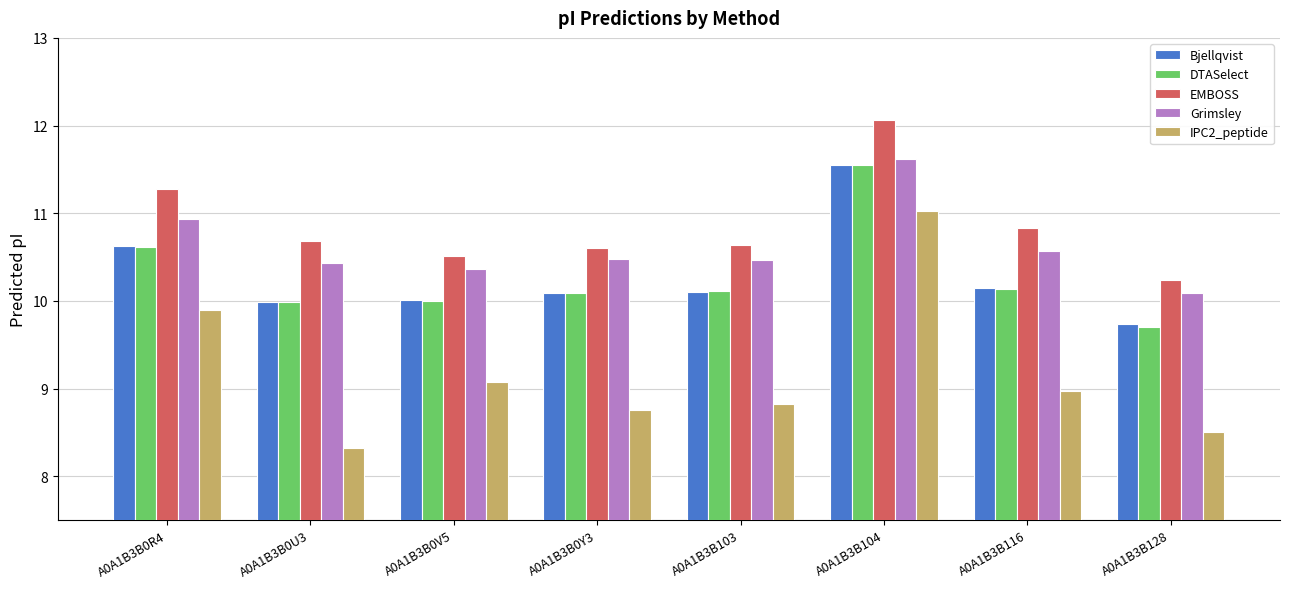

What is the value of the IPC2_peptide bar at the 2nd from the left?

8.3